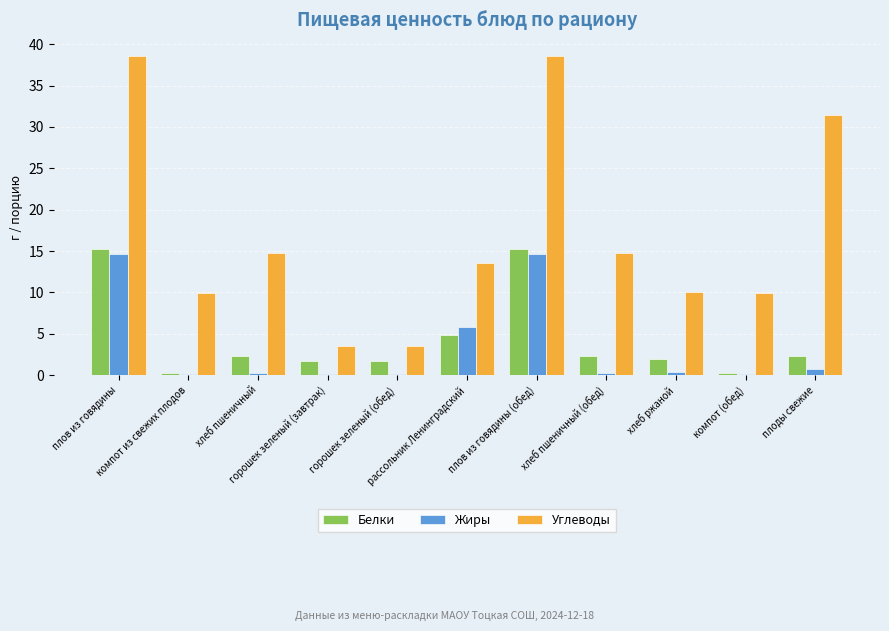

What is the total value across all series at плов из говядины (обед)?

68.6